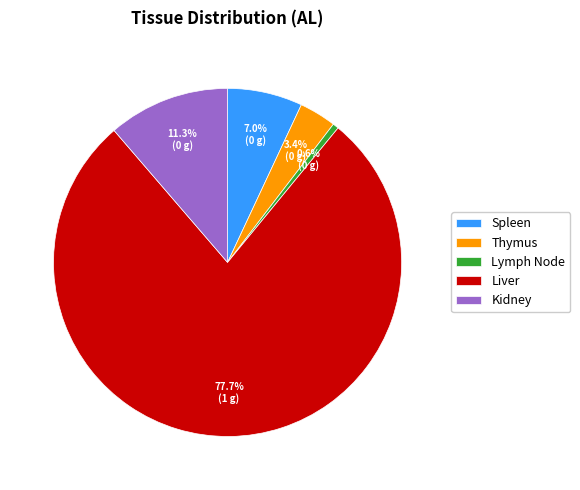

To the nearest percent, what is the combined percentage of Lymph Node and Liver?

78%